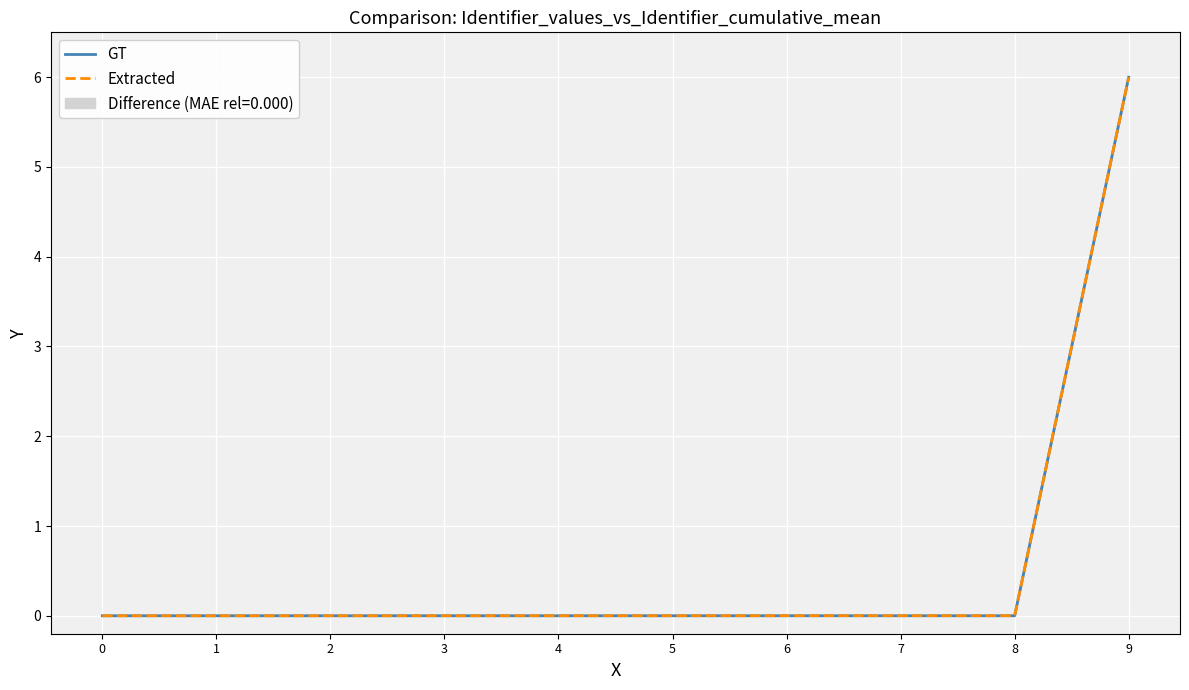

At which label is GT closest to 3?

8